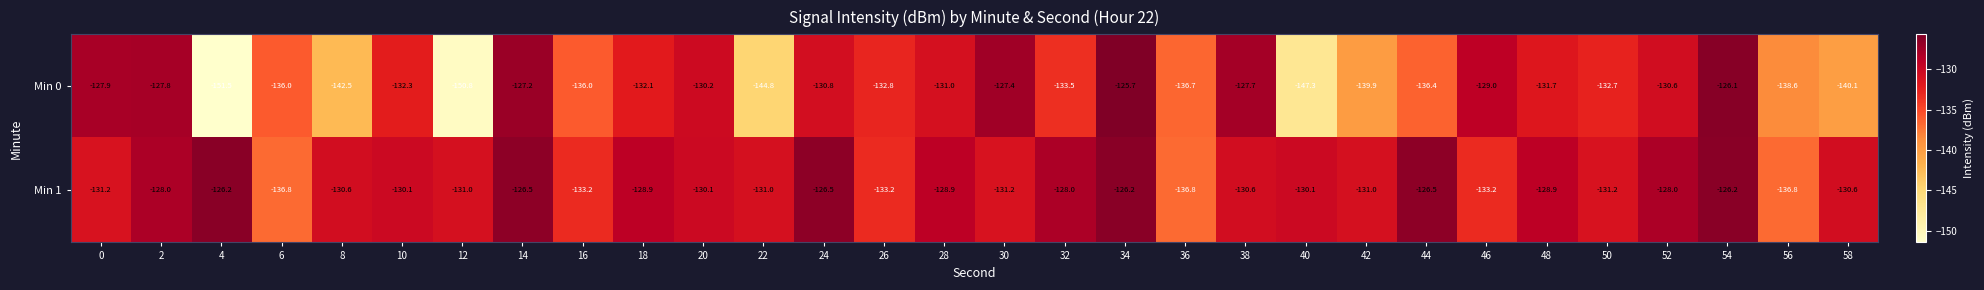

How many distinct data groups are displayed?

2